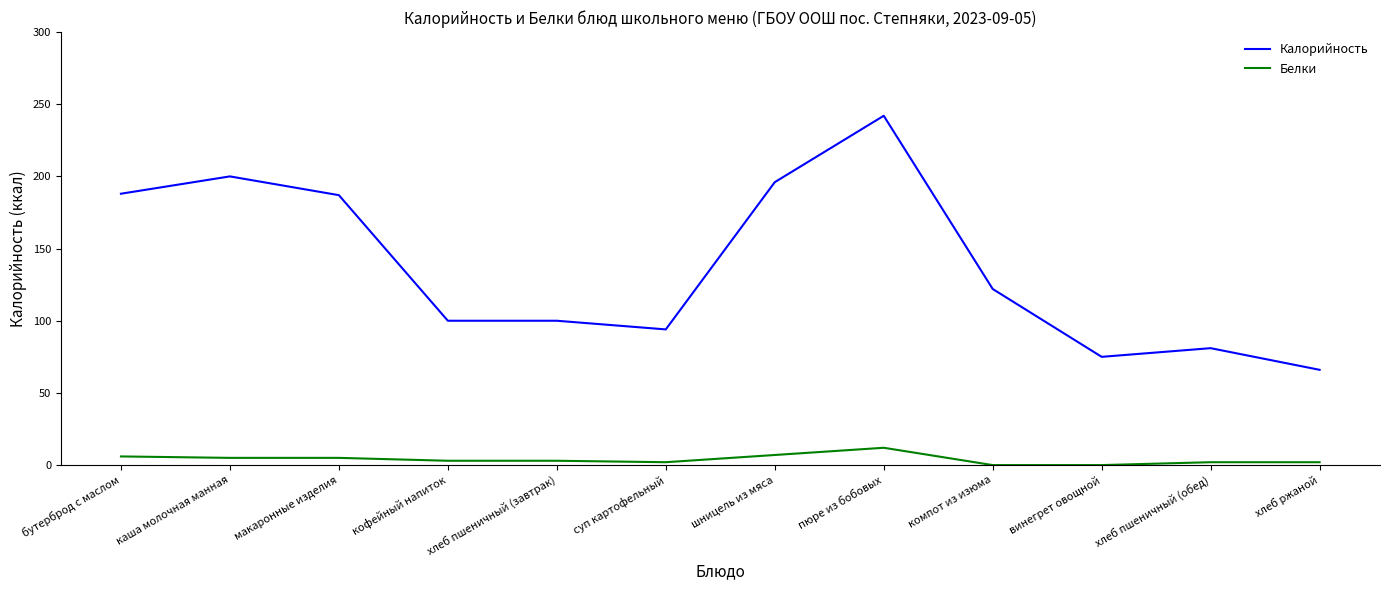

What position from the right is кофейный напиток?

9